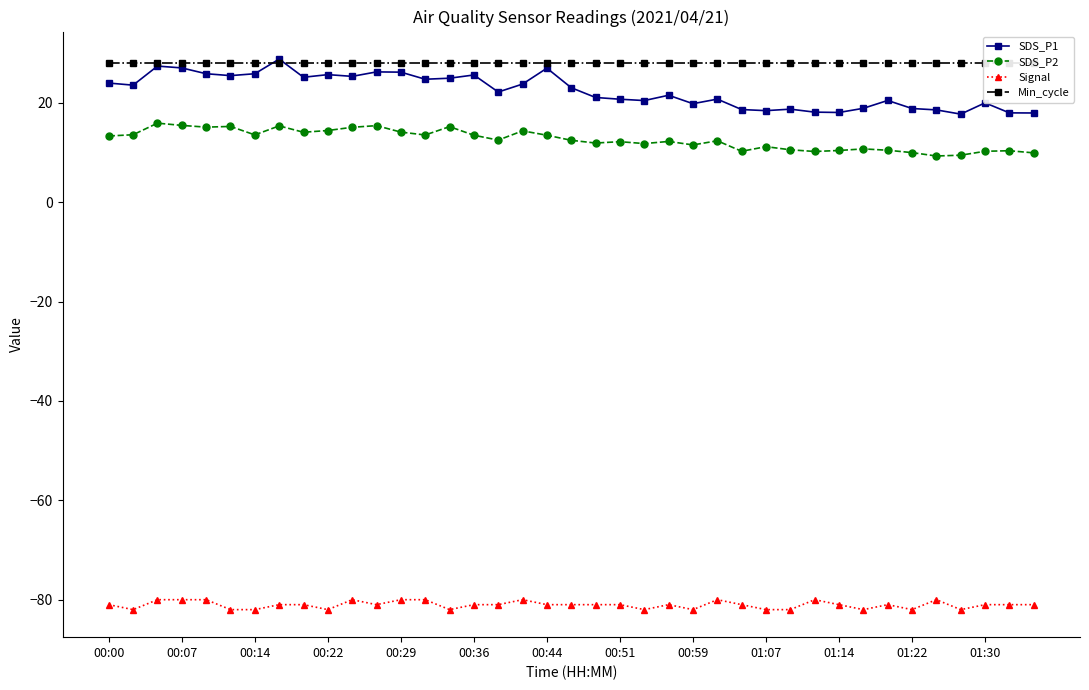

How many values in the SDS_P1 series exceed 22?

20